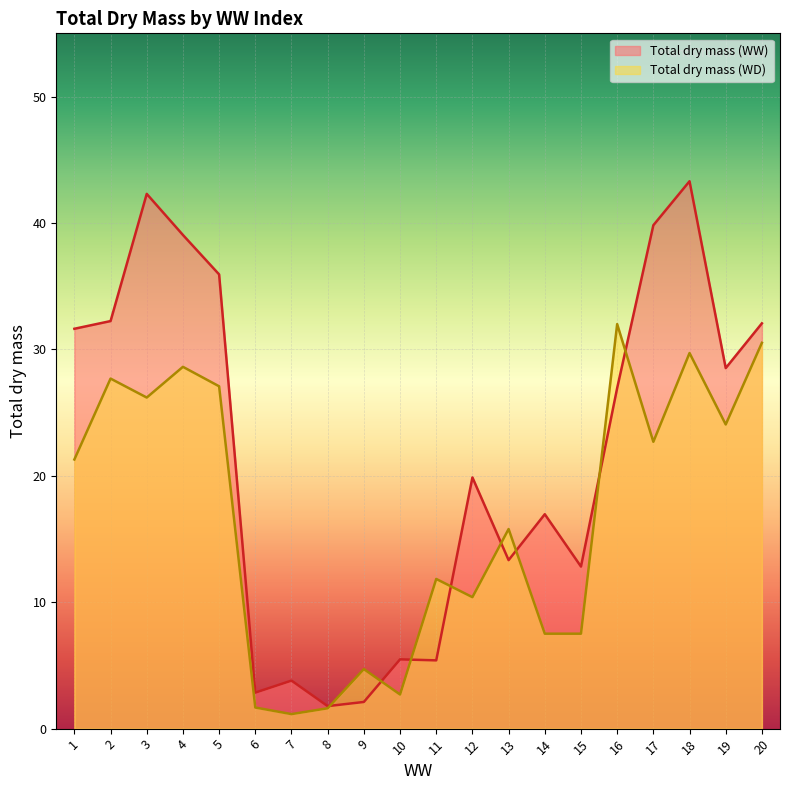

What is the total value across all series at 10?

8.2